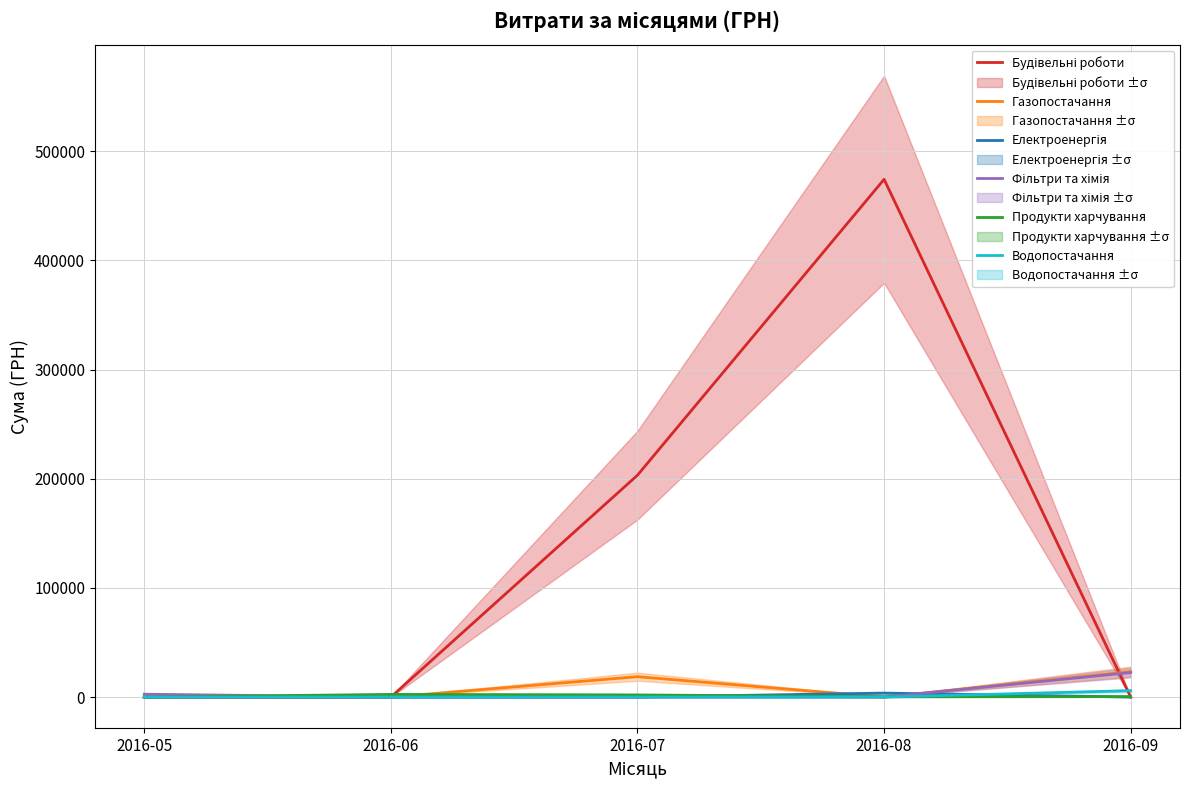

At 2016-05, list the series in order from smallest to largest.

Будівельні роботи, Газопостачання, Електроенергія, Продукти харчування, Водопостачання, Фільтри та хімія